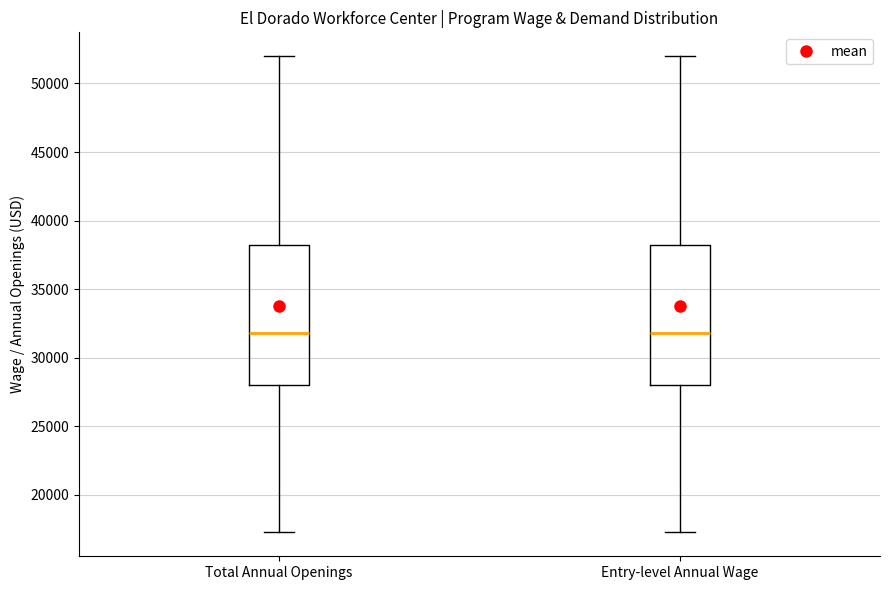

Reading left to right, read every box against the y-axis: the position of its median line, the range the box covers, and the ends of its whiskers. The values are not printed on the chart, so give them approximately, as read against the axis.

Total Annual Openings: median 32000, box 28000 to 38000, whiskers 17500 to 52000
Entry-level Annual Wage: median 32000, box 28000 to 38000, whiskers 17500 to 52000